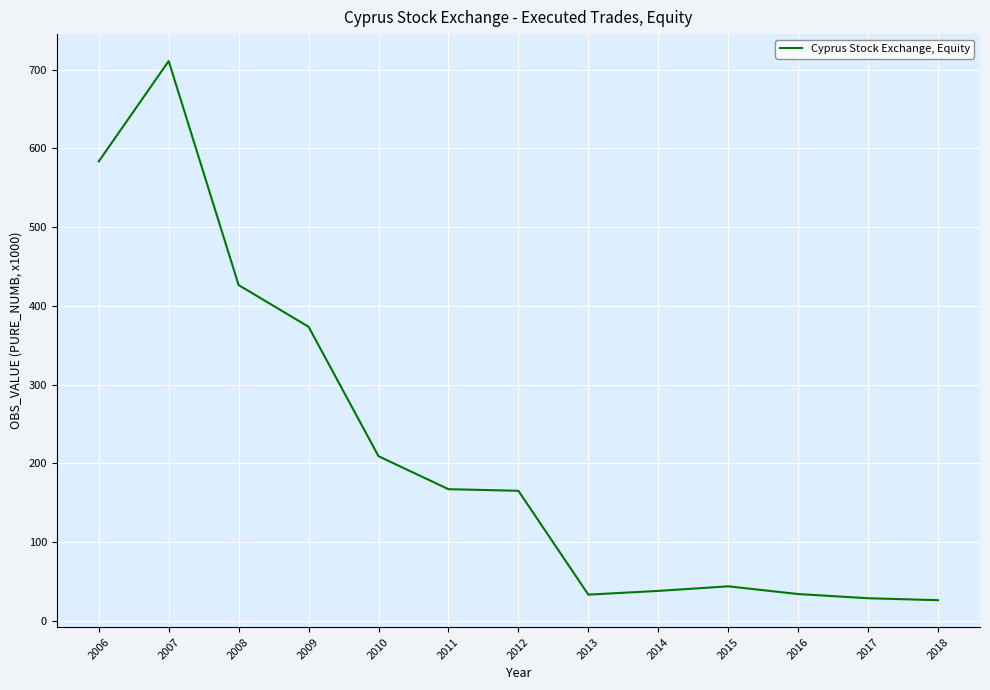

Is it true that the value at 2014 is 67.0?

False